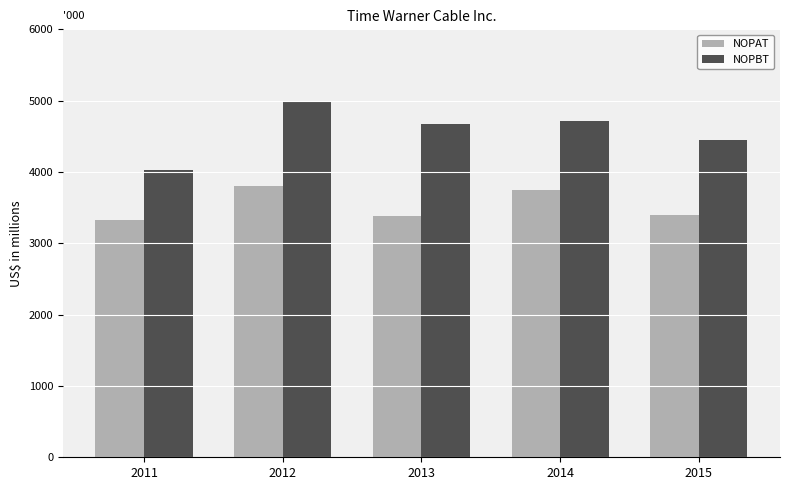

Where is NOPAT nearest to the value 3567?

2015